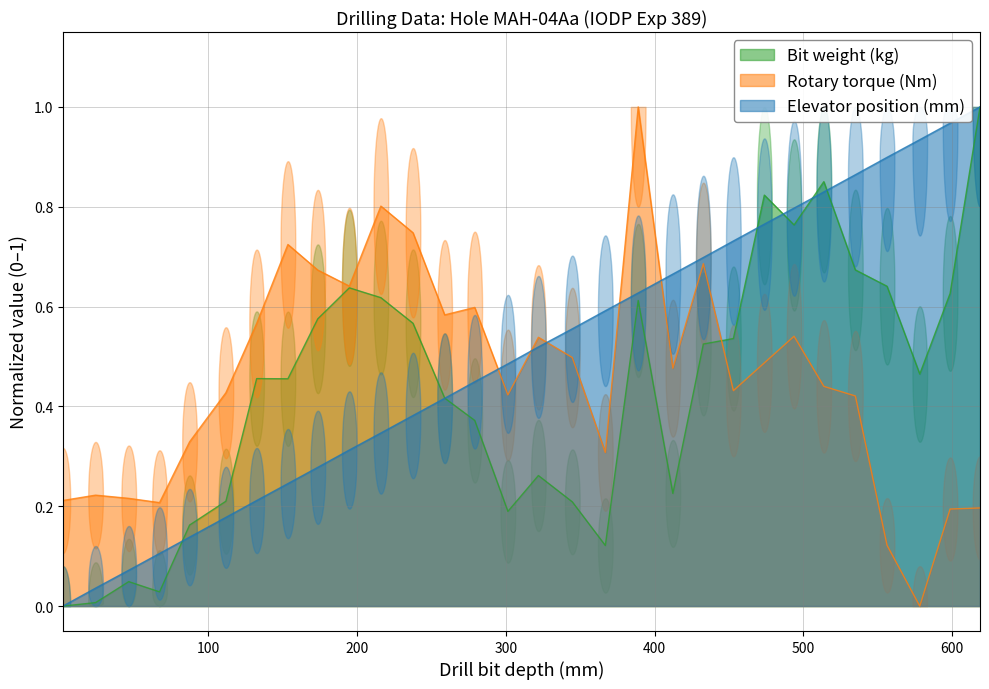

Which series has the largest range (max minus min)?

Bit weight (kg)